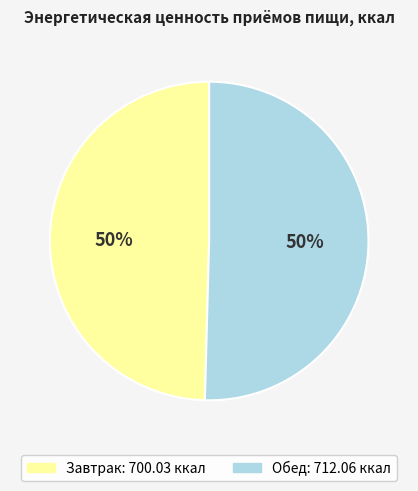

Combined, do Обед and Завтрак account for over 50%?

Yes